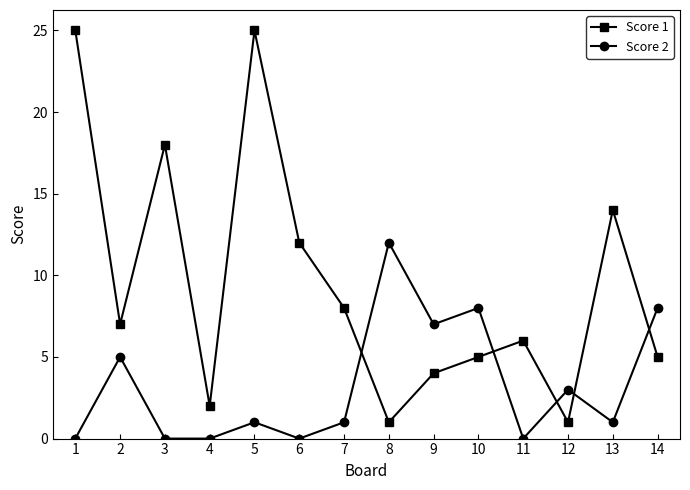

What is the greatest value displayed?

25